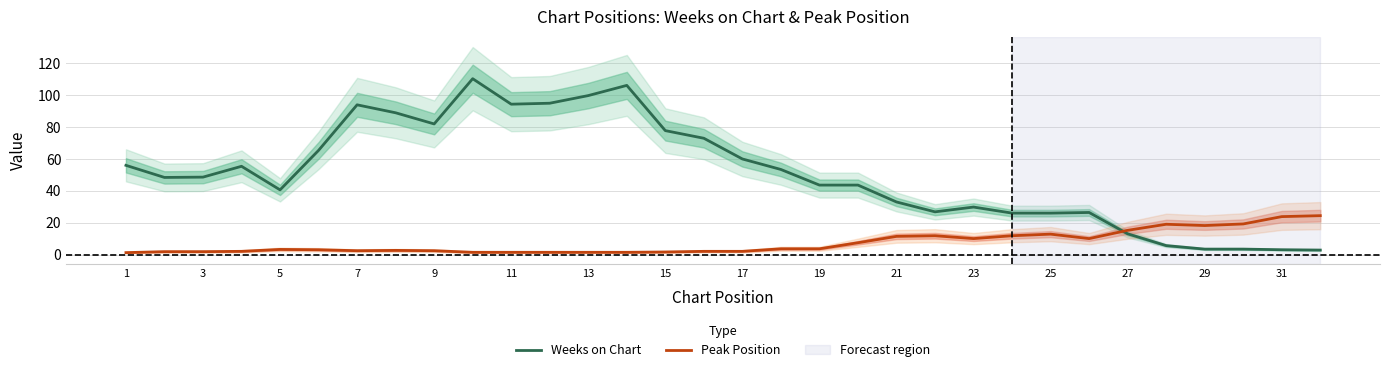

How many intersections are there between Peak Position and Weeks on Chart?

1